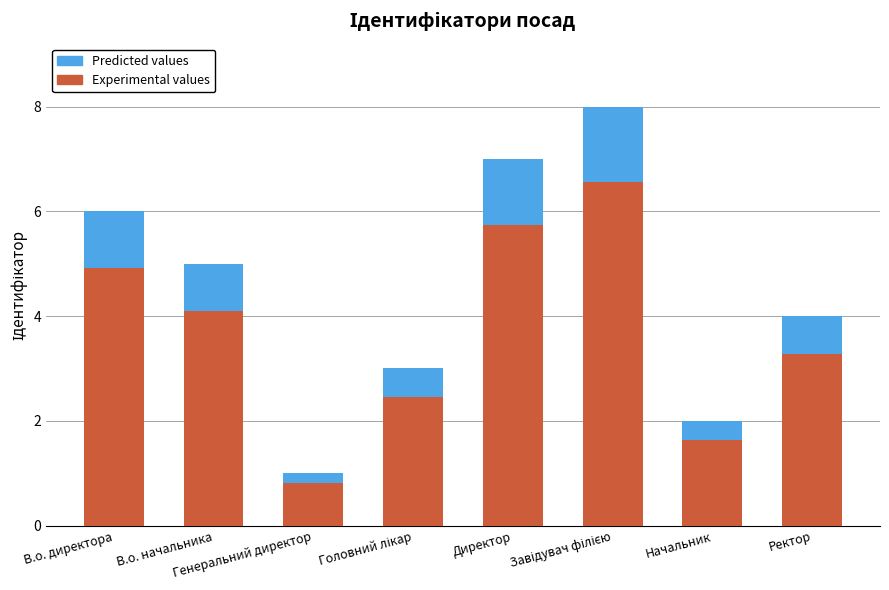

What is the total value across all series at В.о. начальника?

5.0